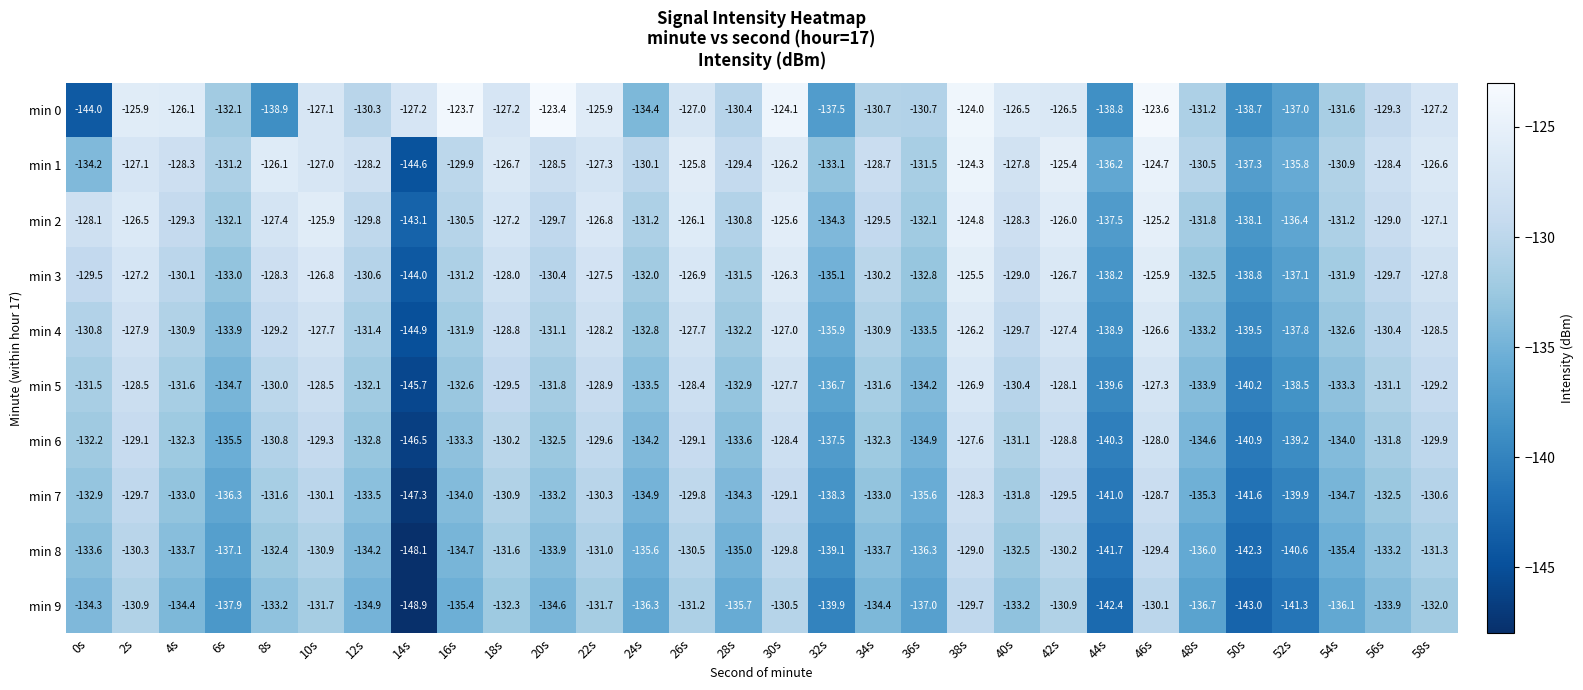

How many data points in min 7 are less than -133?

14